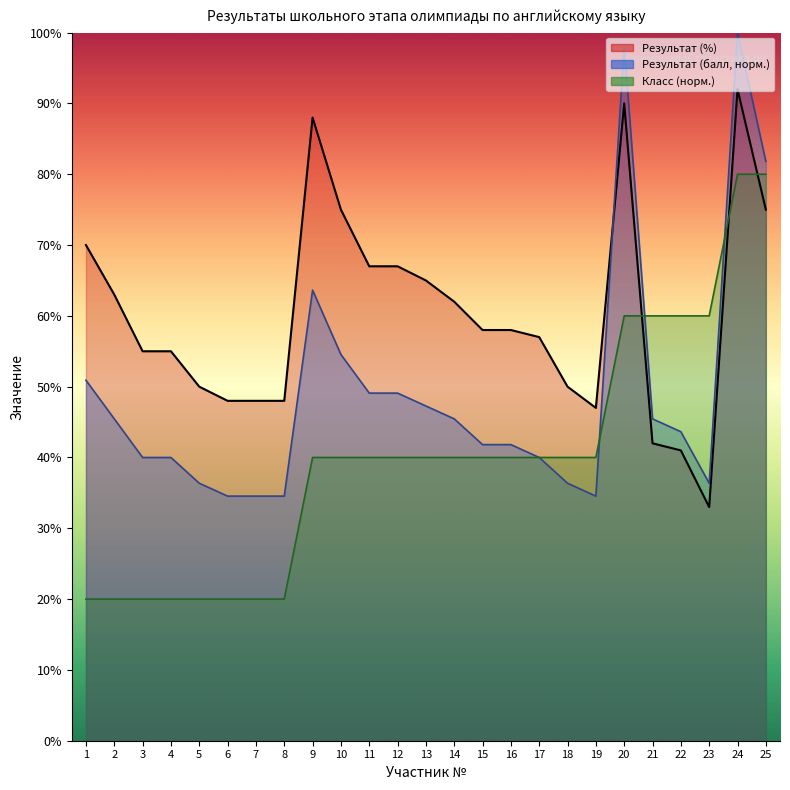

What are all the series names shown in the legend?

Результат (балл), Результат (%), Уровень (класс) обучения